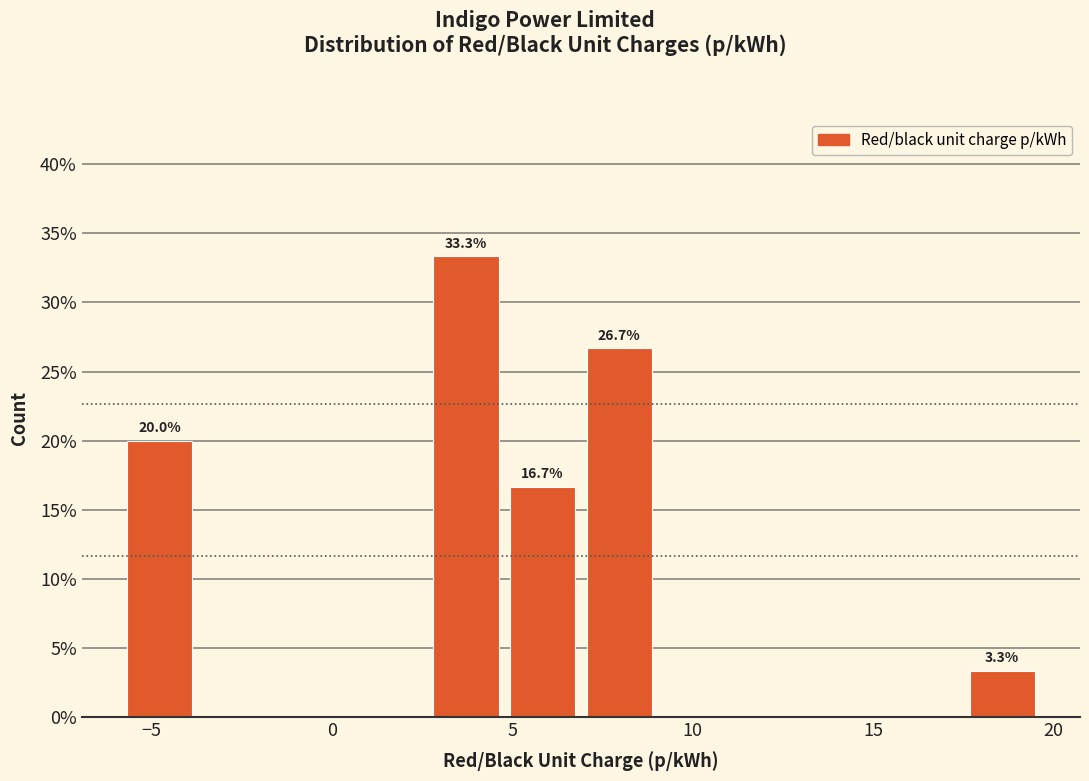

Which range on the x-axis has the tallest bar?

2.5 to 5.0